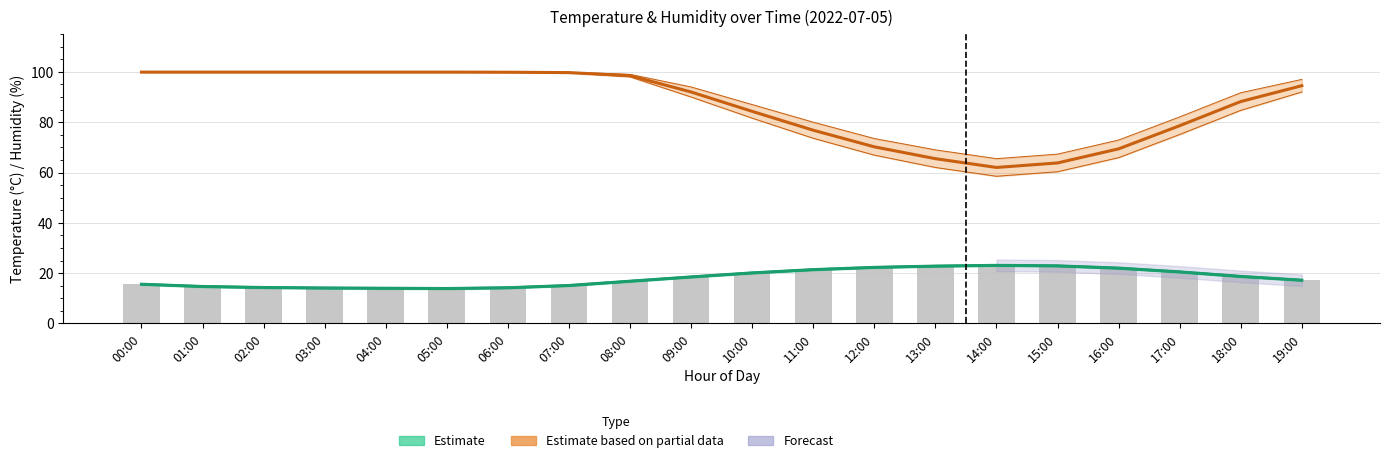

Where is Observed temperature nearest to the value 18?

09:00